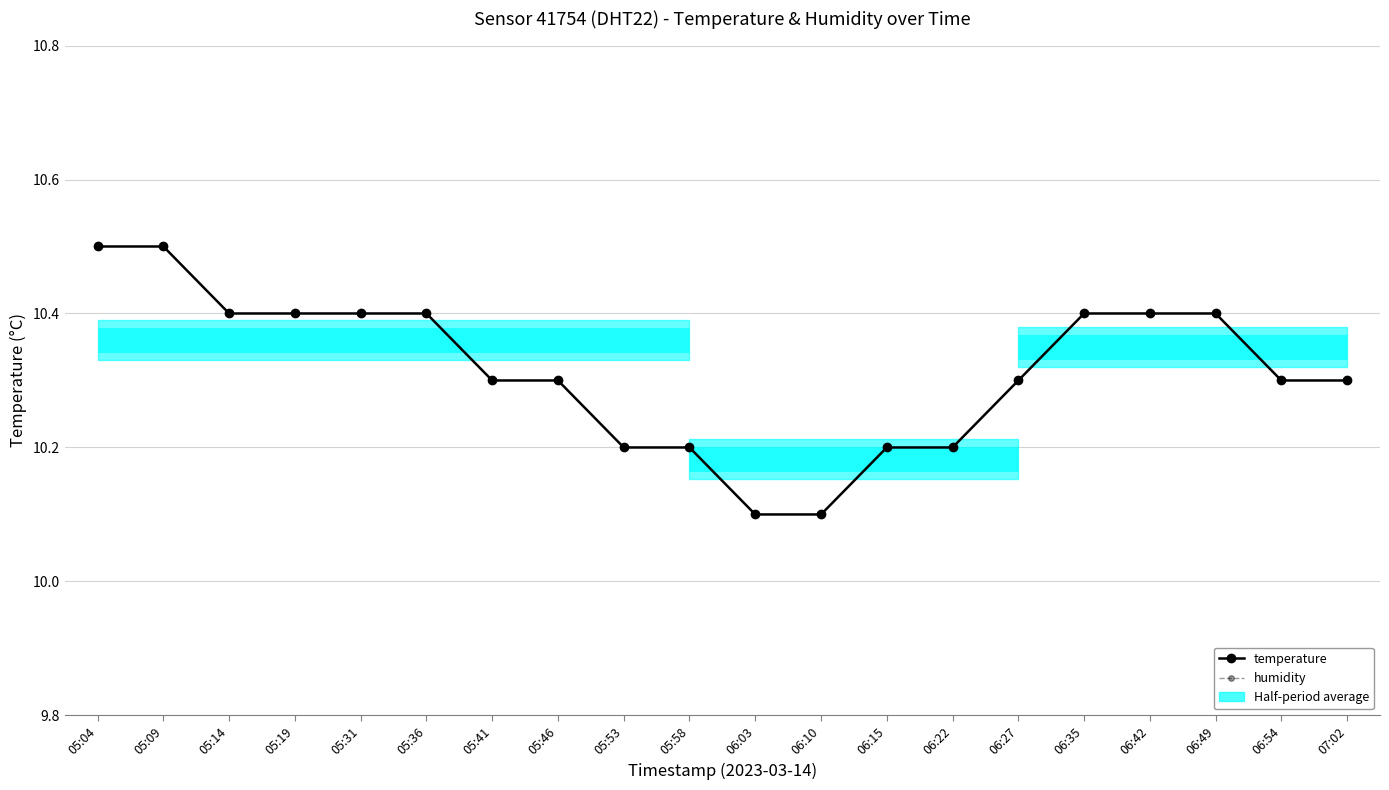

At 06:27, list the series in order from smallest to largest.

humidity, temperature